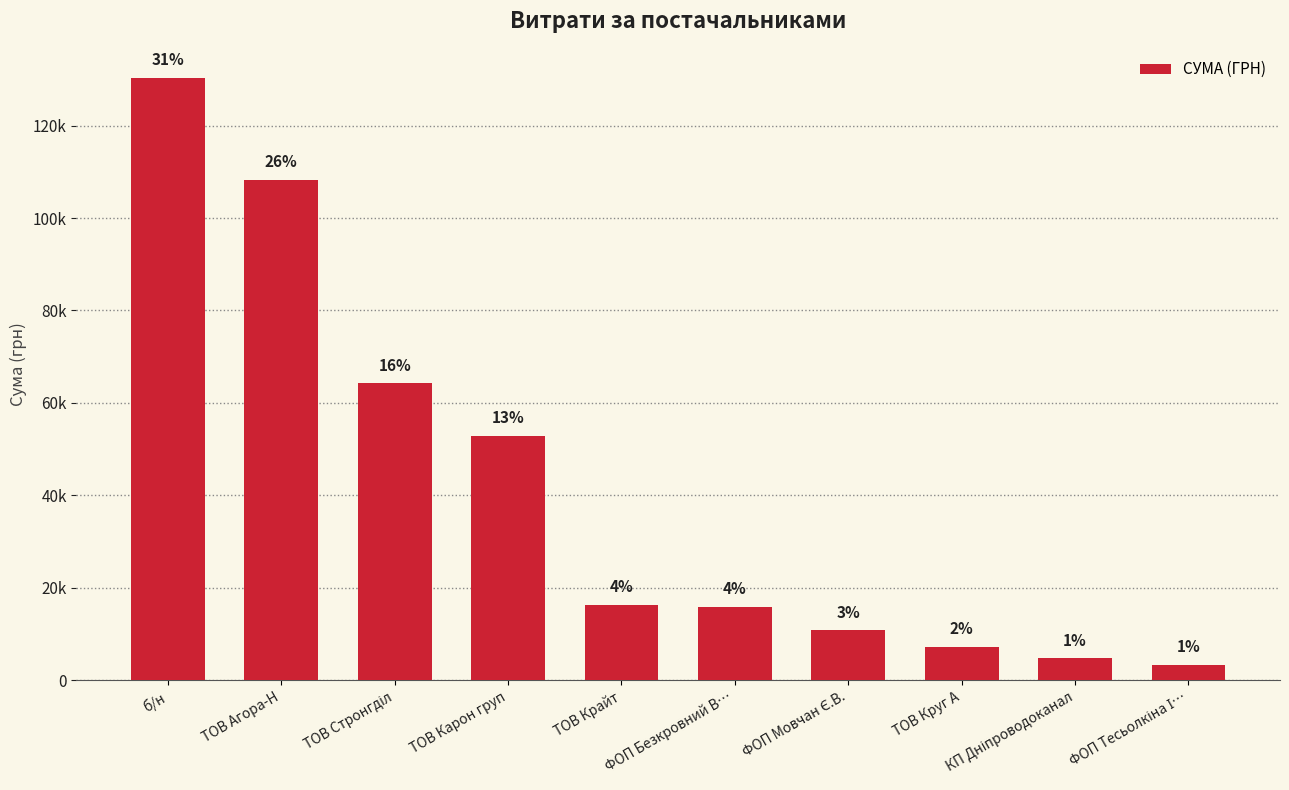

Is it true that the value at ТОВ Агора-Н is 108289.2?

True